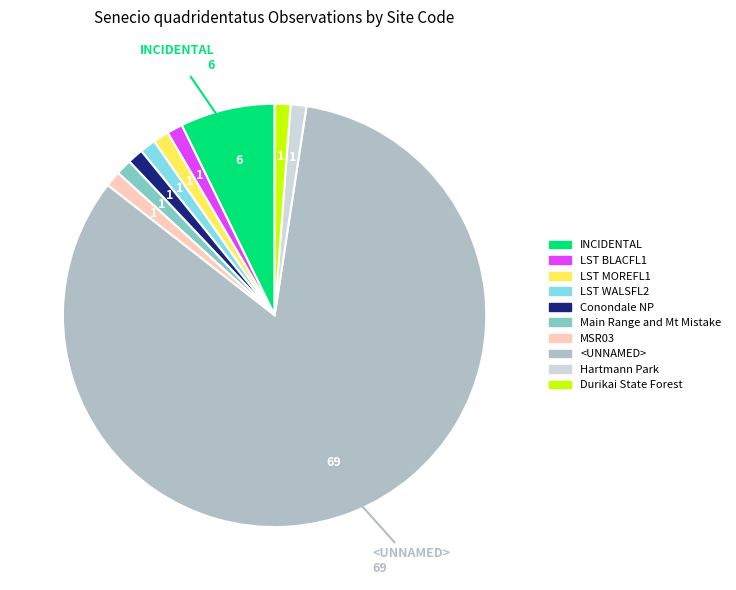

The LST MOREFL1 slice represents 13% of the pie. True or false?

False